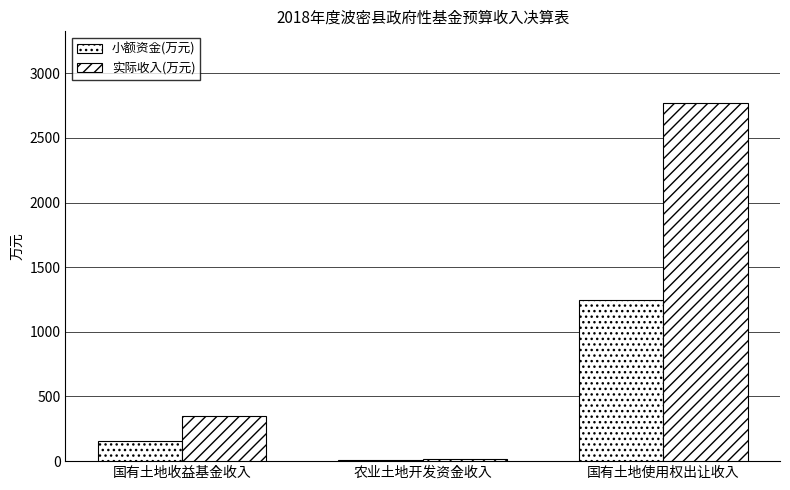

What is the difference between the 实际收入(万元) values at 国有土地使用权出让收入 and 国有土地收益基金收入?

2419.0